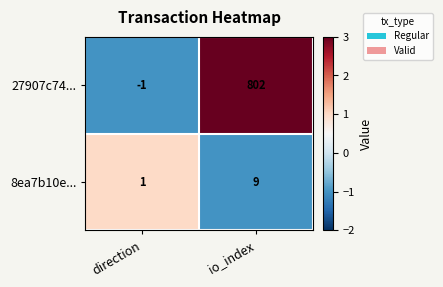

Which series changed the most between direction and io_index?

27907c74...